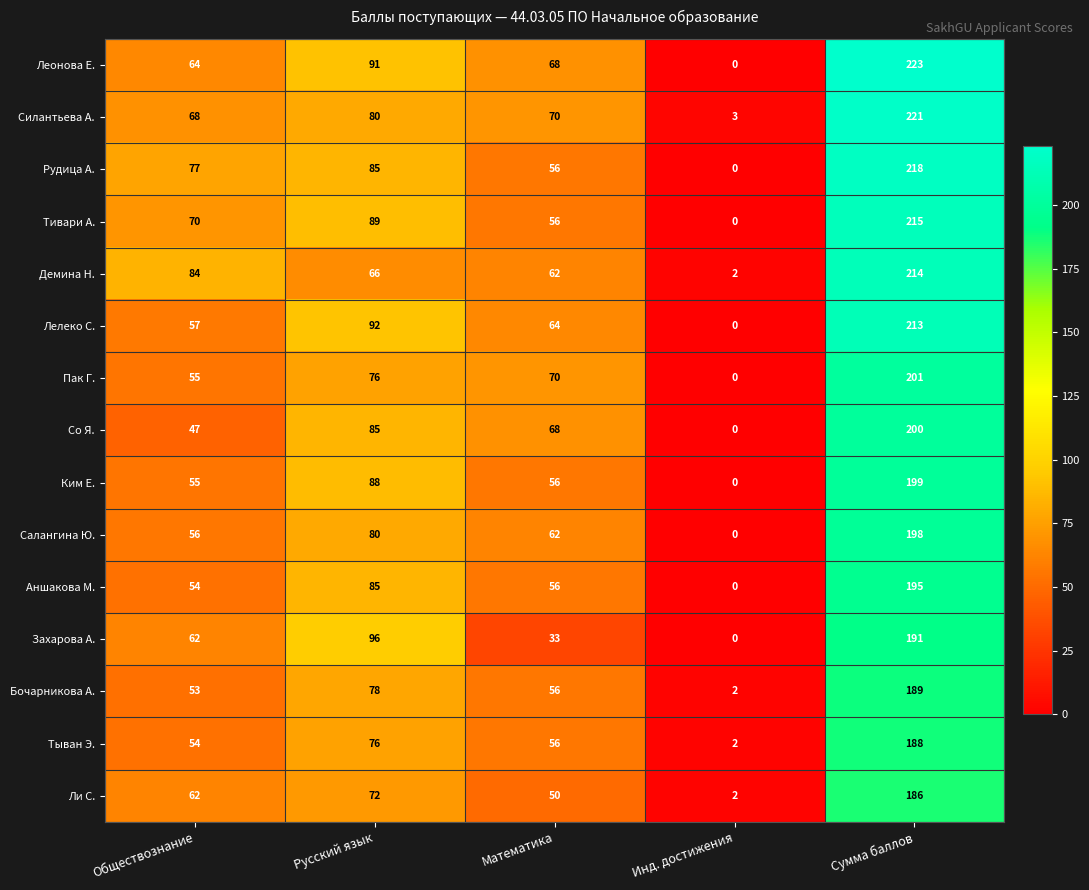

Where is Тивари А. nearest to the value 107?

Русский язык